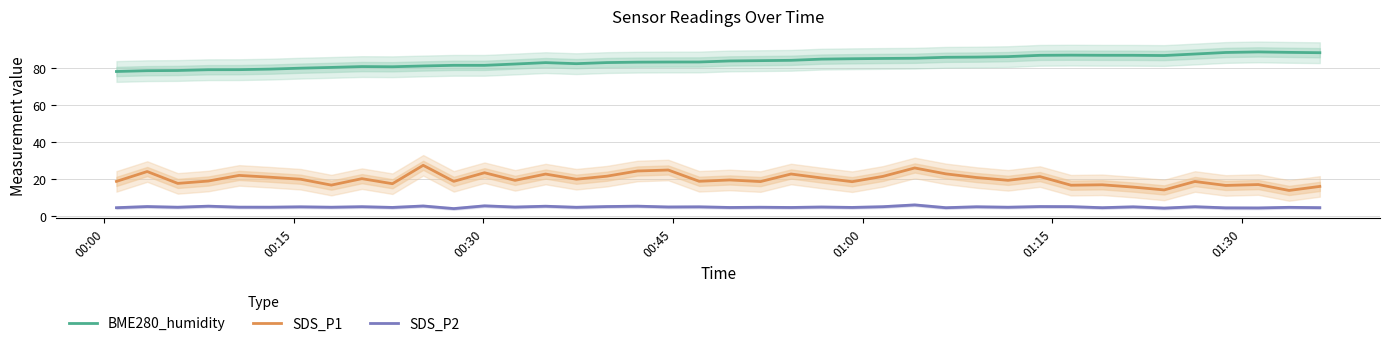

How many distinct data groups are displayed?

3